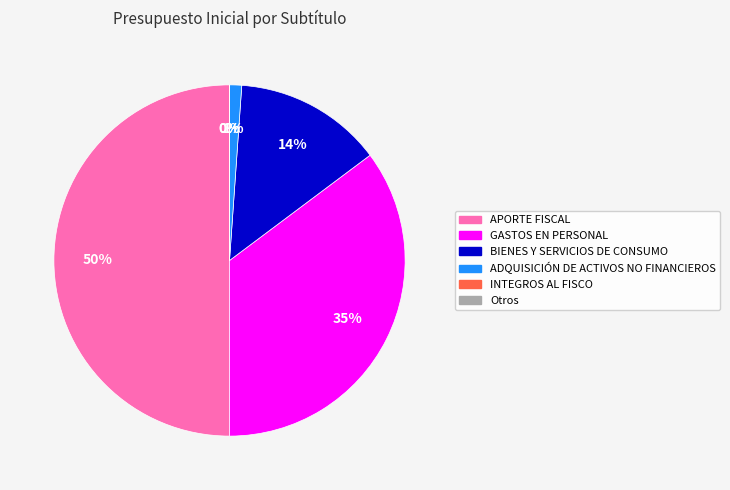

To the nearest percent, what is the difference between the largest and smallest slice percentages?

50%